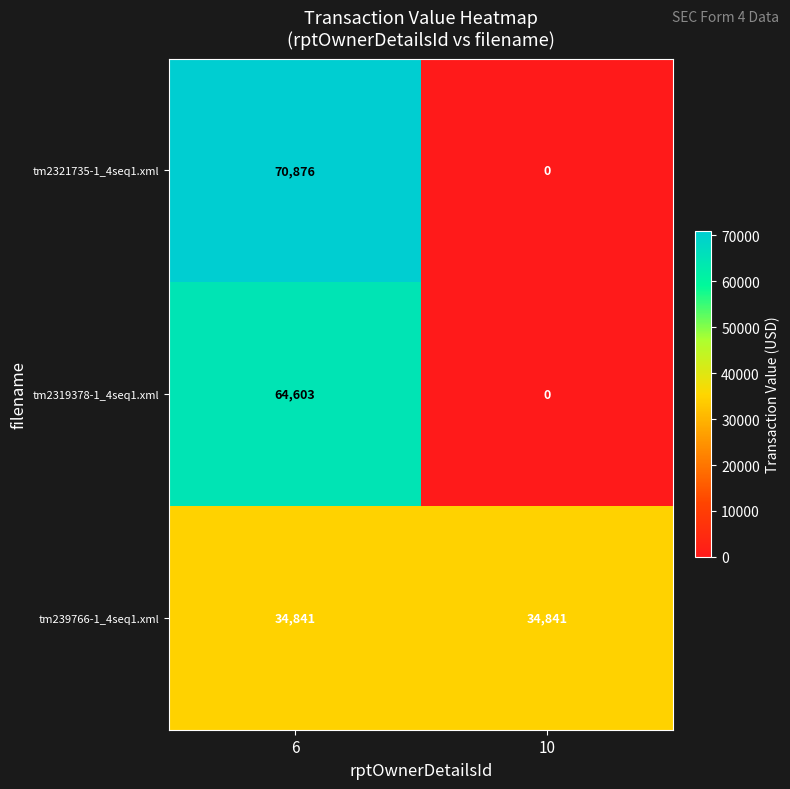

What is the spread (max minus min) of values at 6?

36035